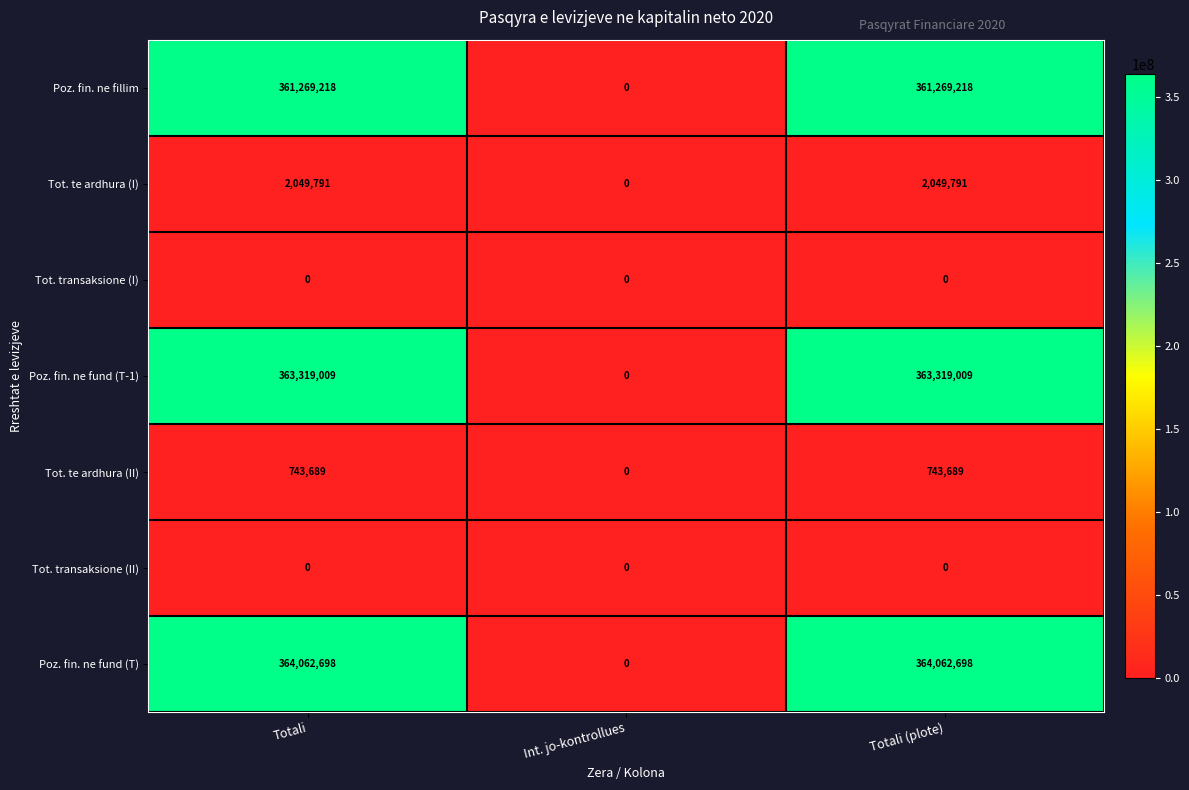

True or false: Poz. fin. ne fund (T-1) has a value of 536360138 at Totali.

False